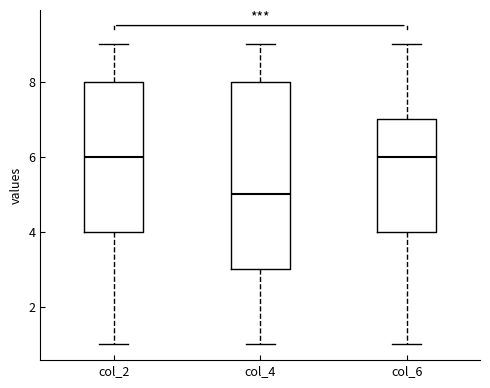

Reading left to right, read every box against the y-axis: the position of its median line, the range the box covers, and the ends of its whiskers. The values are not printed on the chart, so give them approximately, as read against the axis.

col_2: median 6, box 4 to 8, whiskers 1 to 9
col_4: median 5, box 3 to 8, whiskers 1 to 9
col_6: median 6, box 4 to 7, whiskers 1 to 9